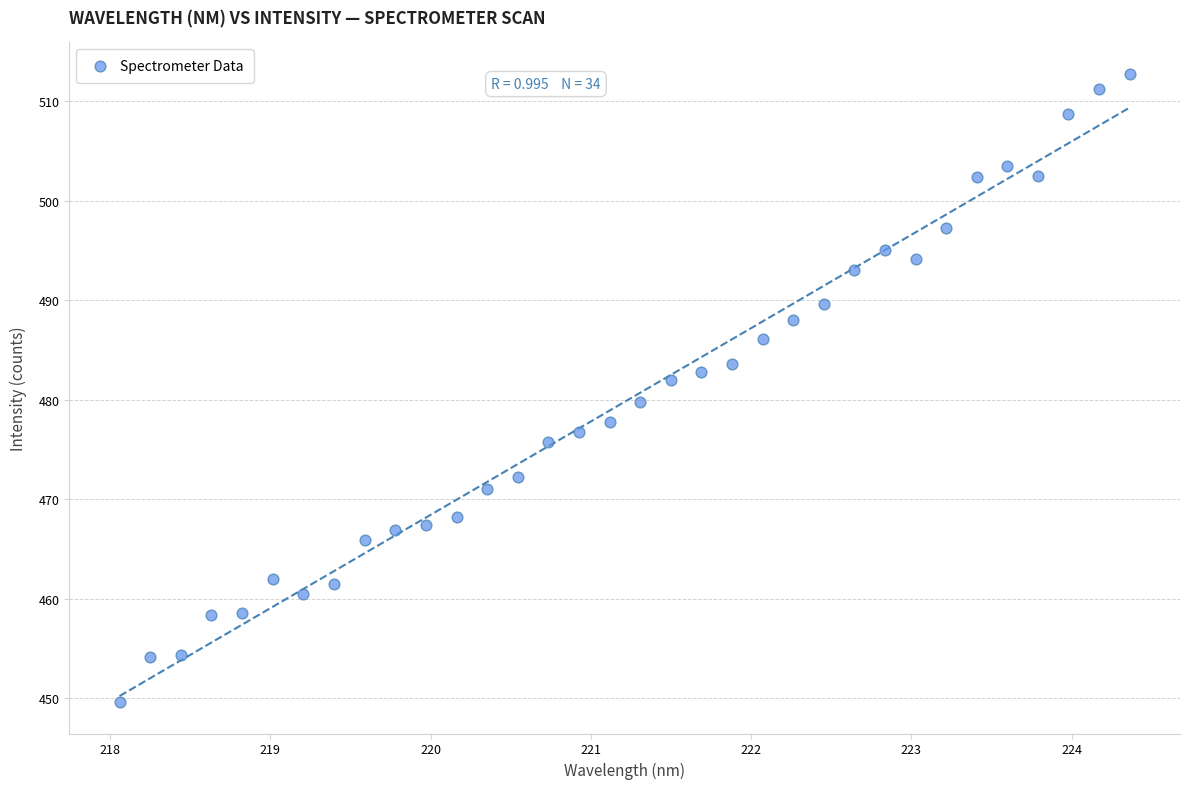

What is the range of X values (max minus min)?

6.3